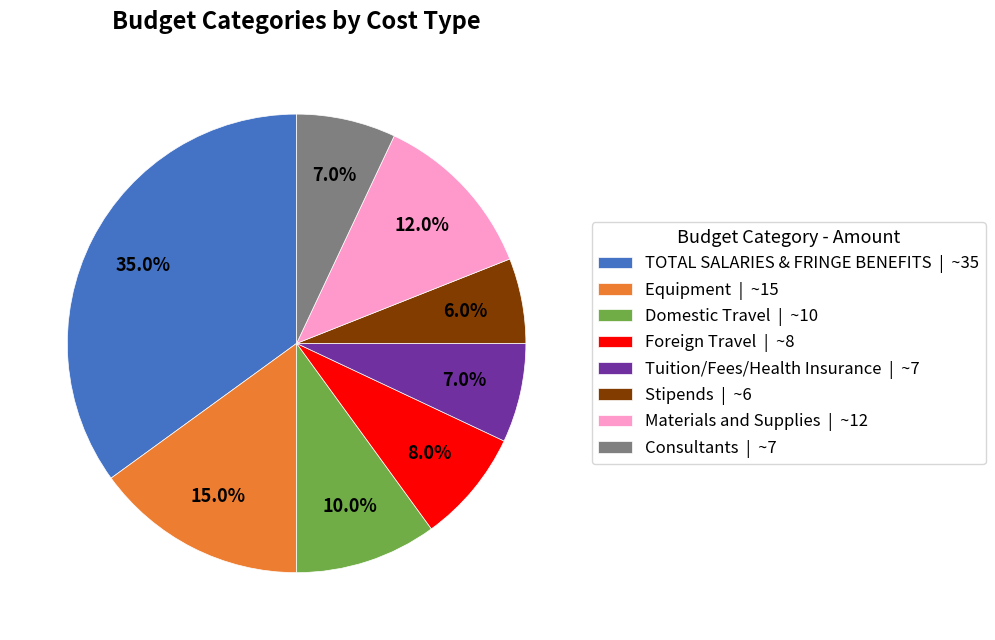

What percentage is NOT represented by Foreign Travel?

92.0%